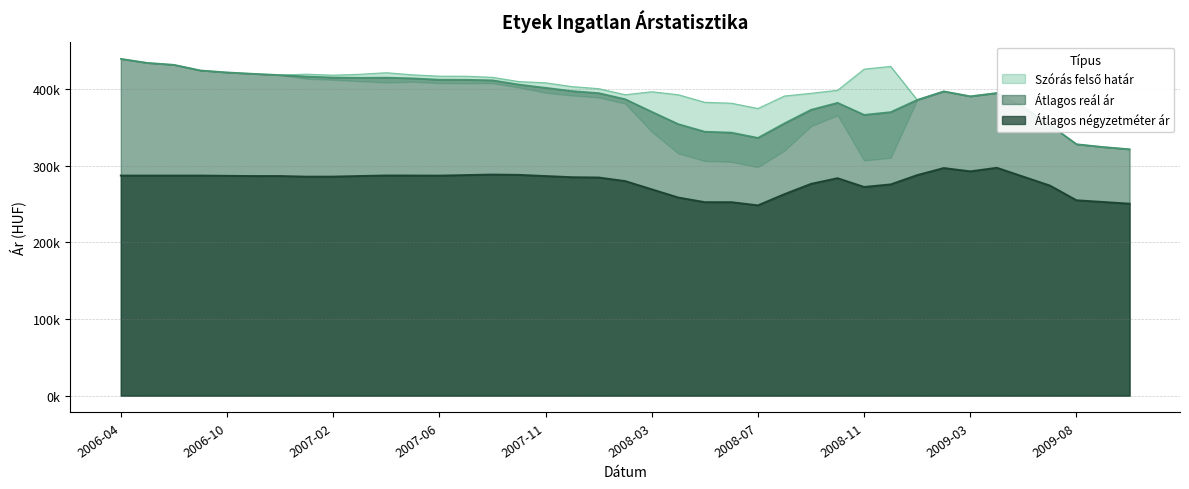

Is it true that Átlagos négyzetméter ár equals 287.2 at 2006-08?

True